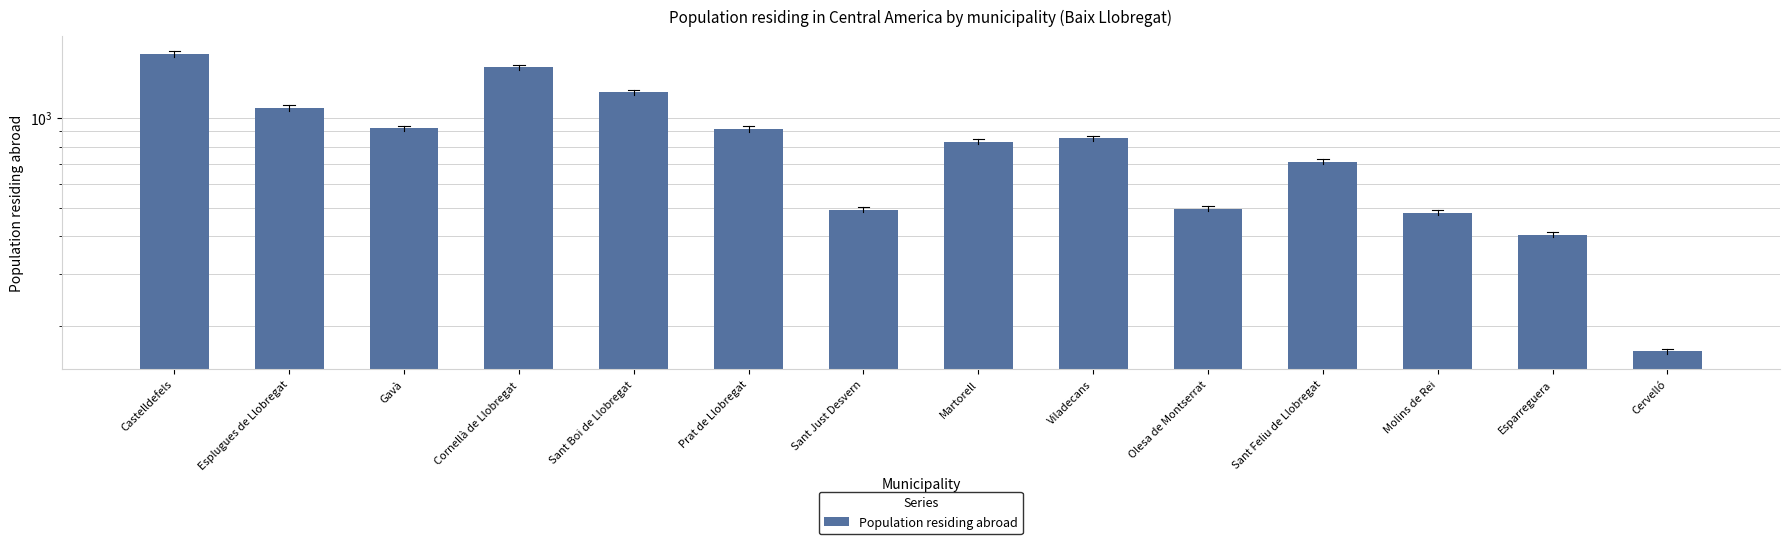

What position from the left is Olesa de Montserrat?

10